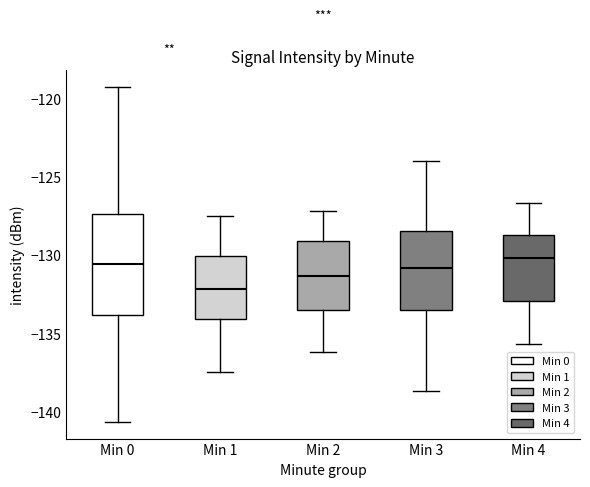

Which box's median line is the lowest?

Min 1